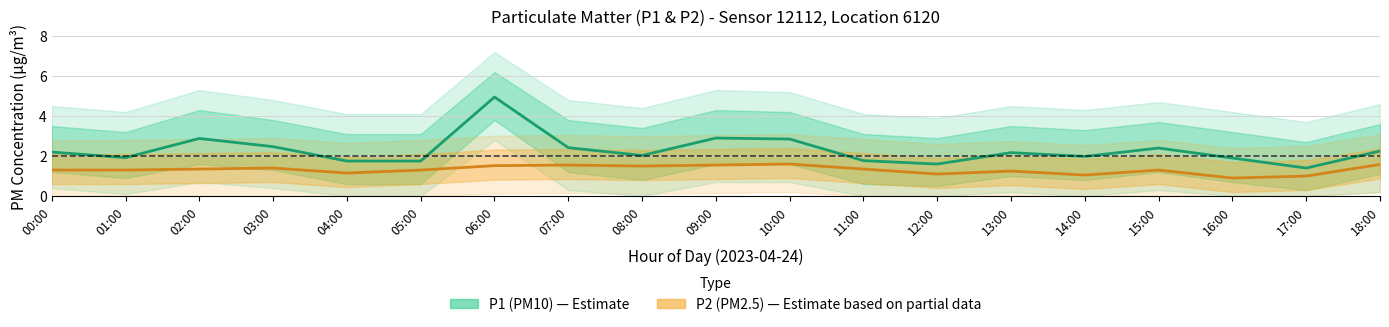

What is the spread (max minus min) of values at 05:00?

0.4